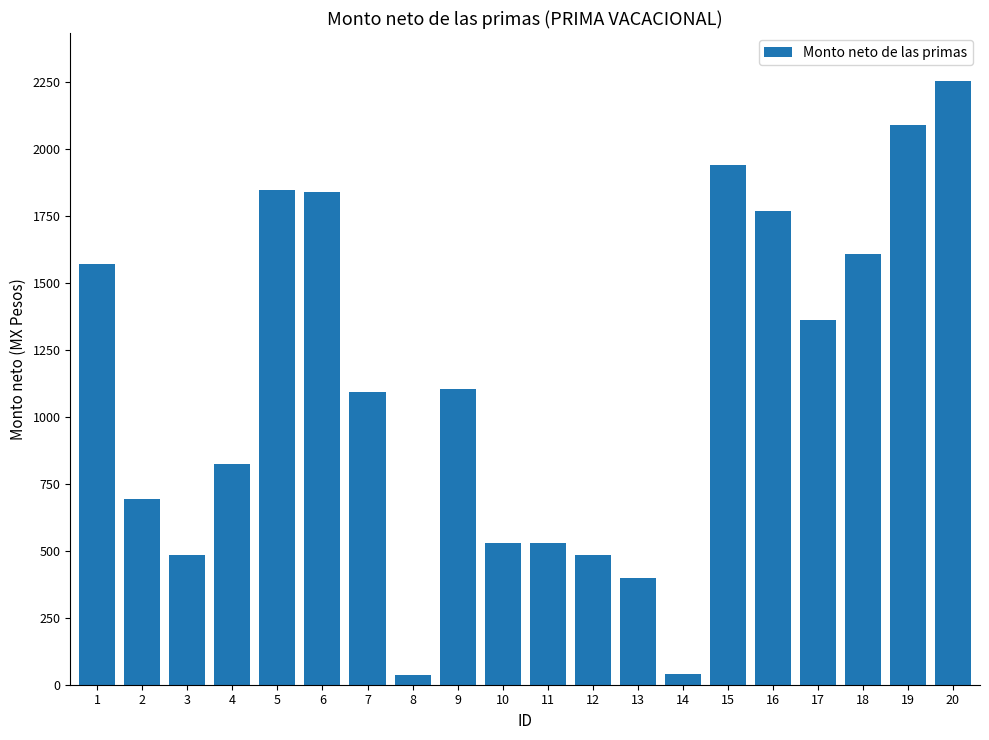

What is the value of the 4th bar from the left?

822.8